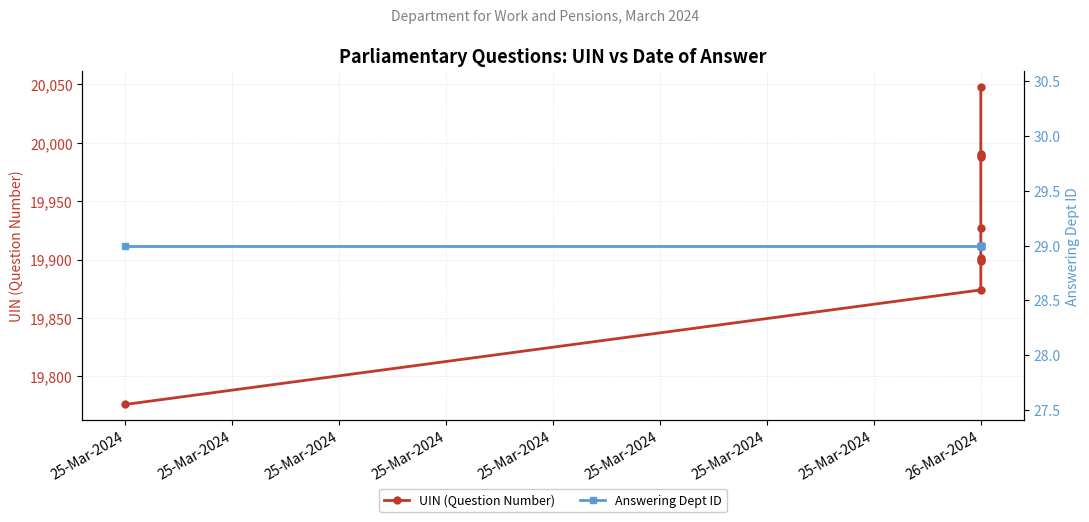

How many data points in UIN (Question Number) are above 19927?

4